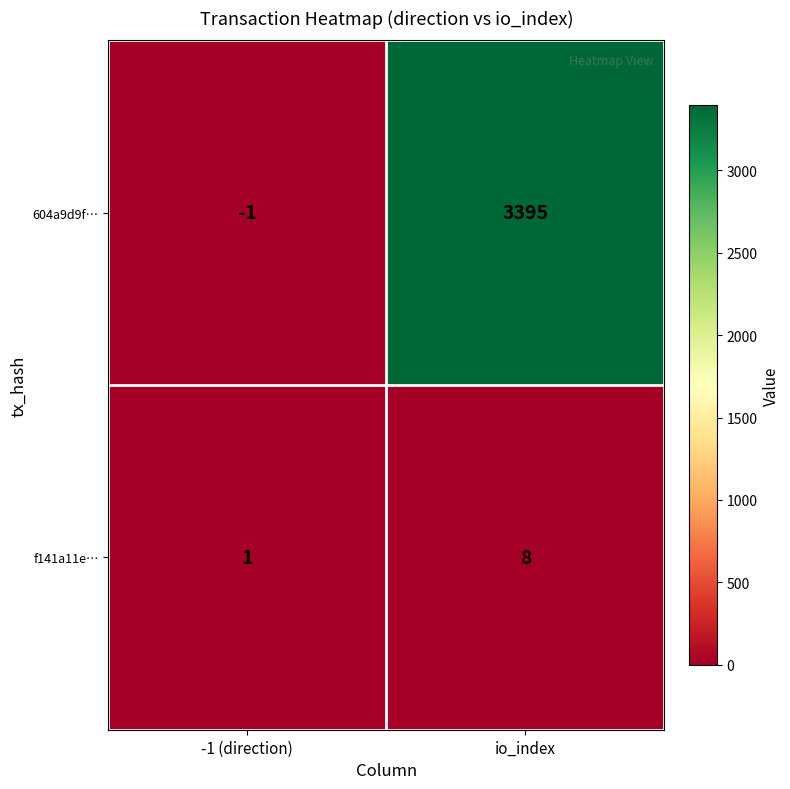

At which category is the sum across all series the highest?

io_index